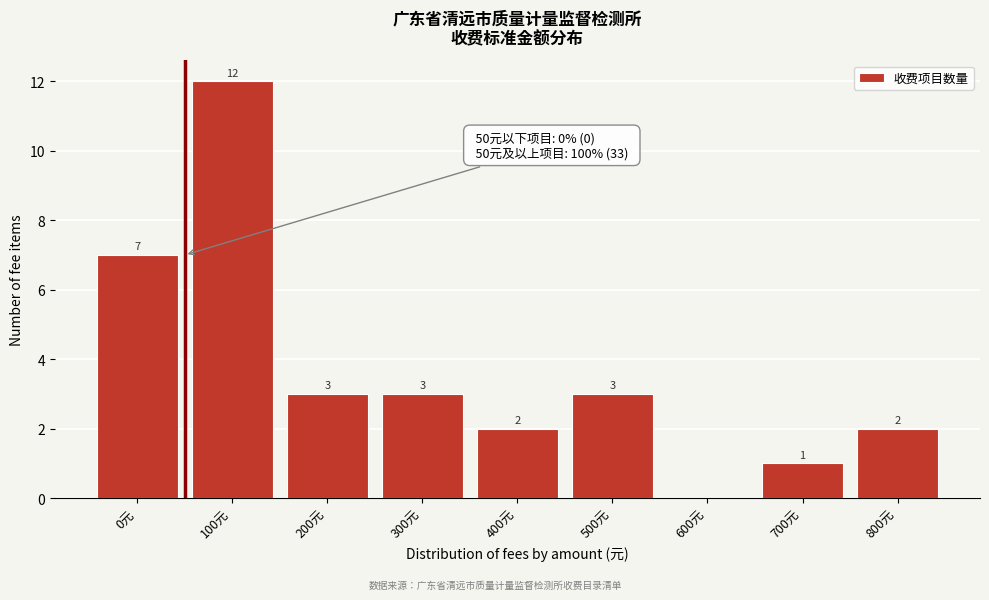

Reading left to right, list all the values displayed in this chart.

0元=7	100元=12	200元=3	300元=3	400元=2	500元=3	600元=0	700元=1	800元=2